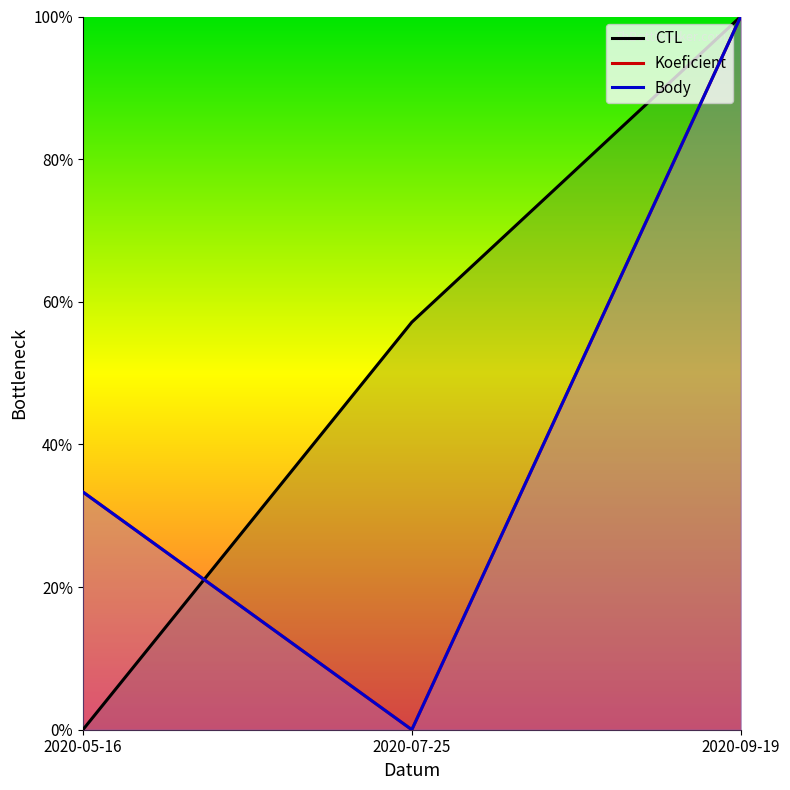

Reading right to left, what are all the values shown in this chart?

CTL: 1.0	0.6	0.0
Koeficient: 1.0	0.0	0.3
Body: 1.0	0.0	0.3